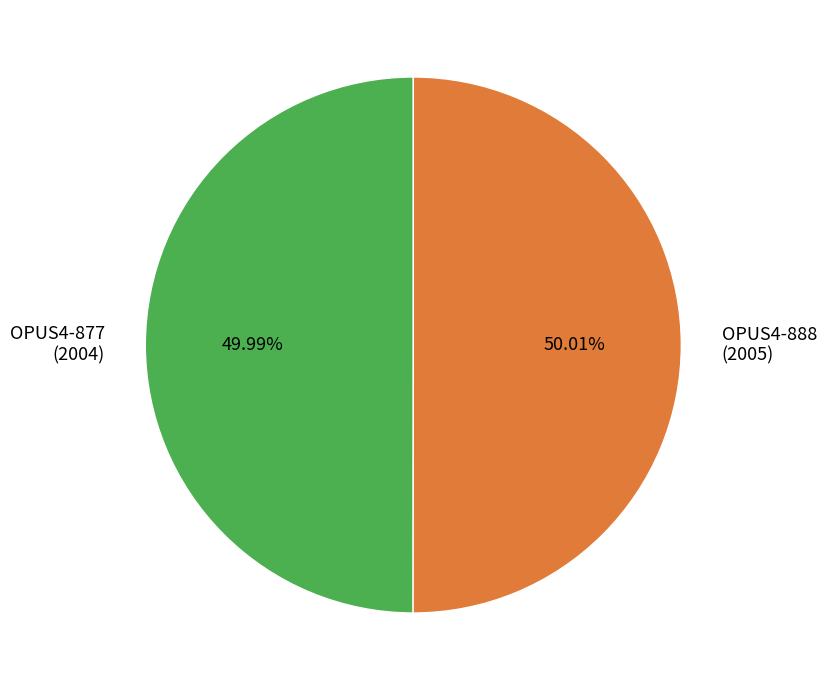

True or false: OPUS4-877 accounts for 65% of the total.

False